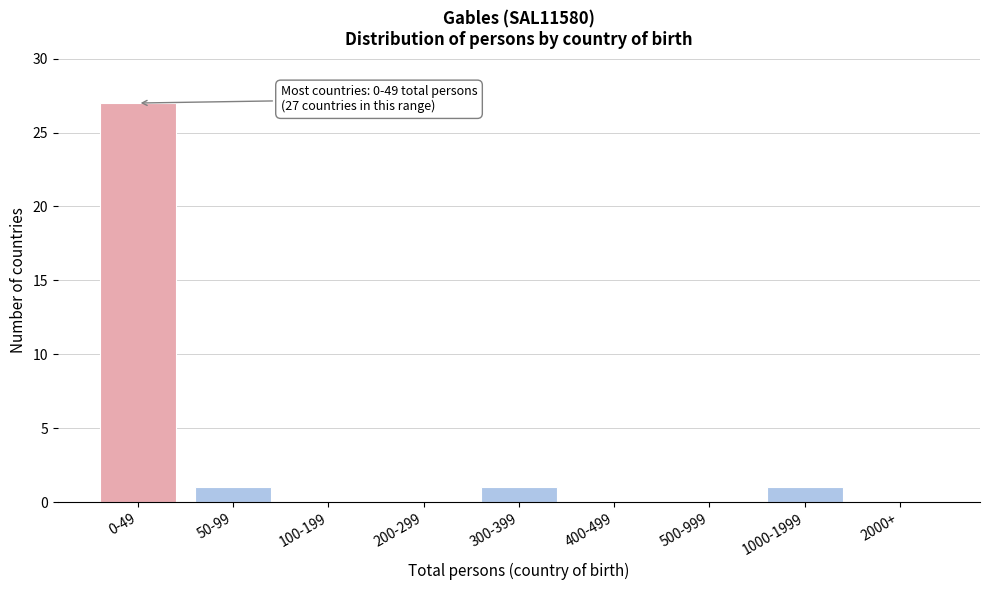

Reading left to right, what are all the values shown in this chart?

0-49=27	50-99=1	100-199=0	200-299=0	300-399=1	400-499=0	500-999=0	1000-1999=1	2000+=0